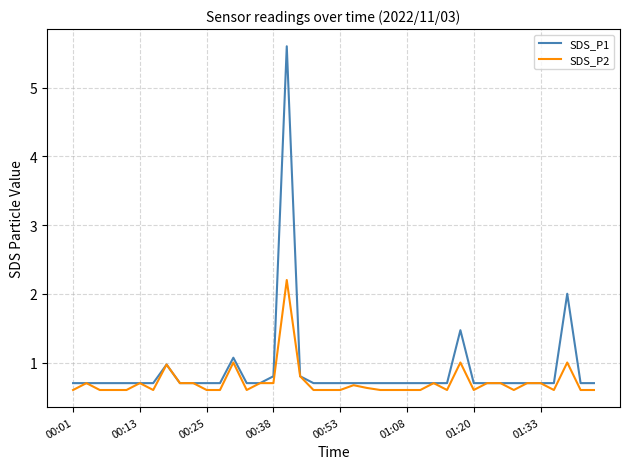

Which series has the widest spread of values?

SDS_P1